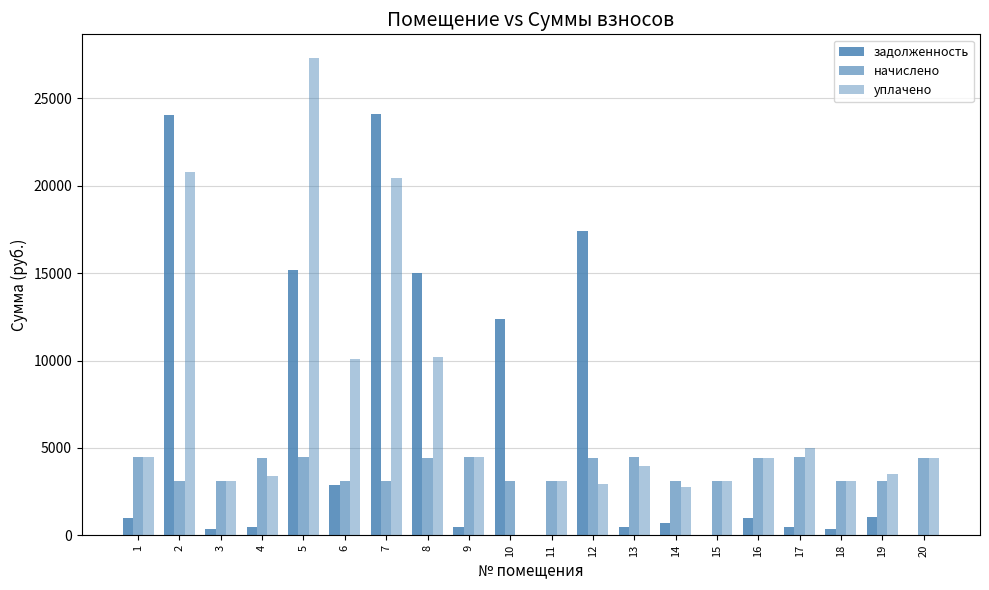

Where does the задолженность series first go above 982?

1